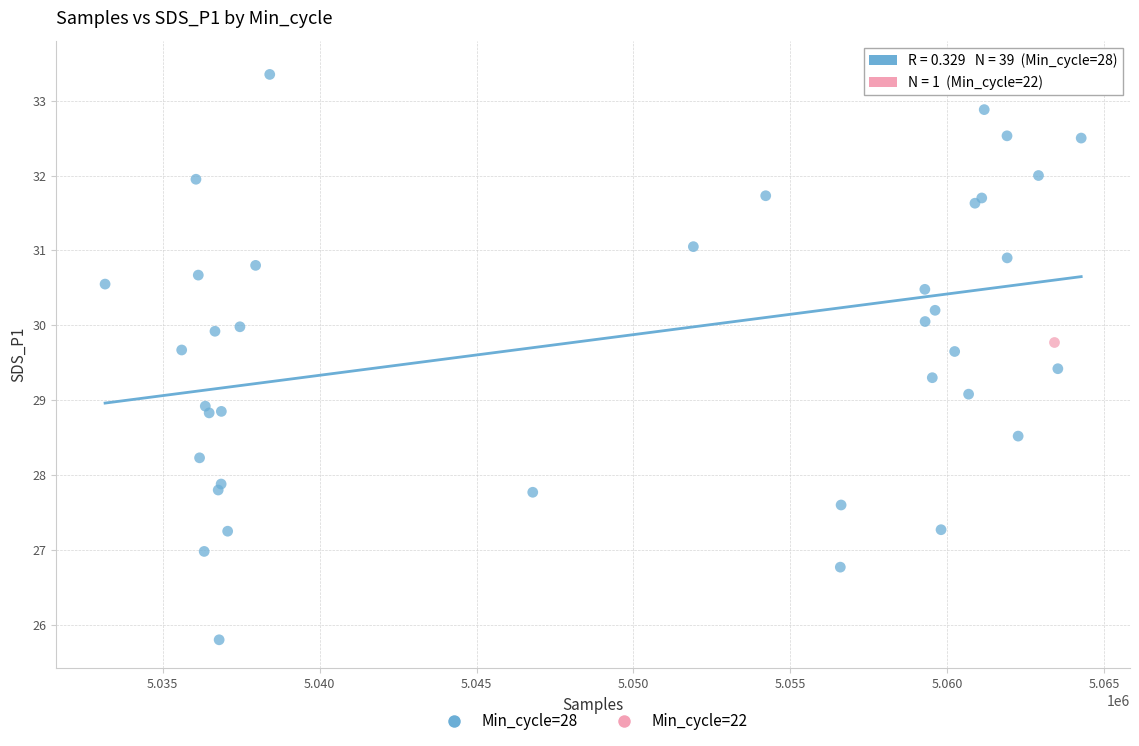

What are all the series names shown in the legend?

Min_cycle=28, Min_cycle=22